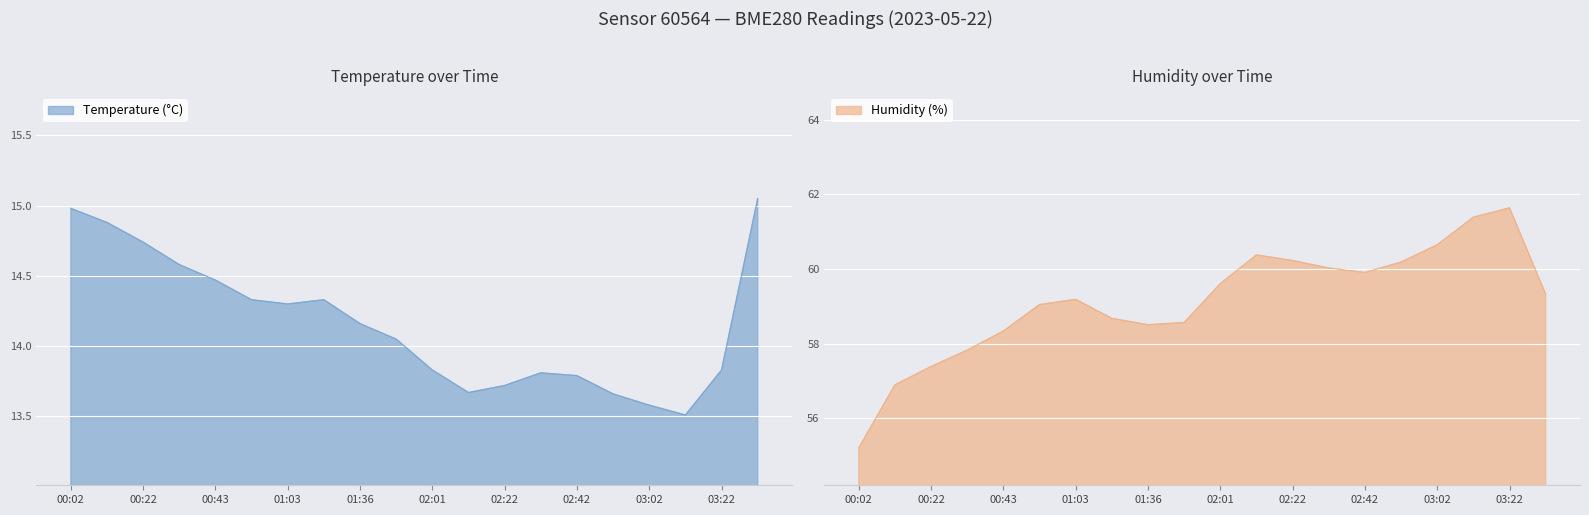

Rank the series at 01:14 from highest to lowest value.

Humidity, Temperature